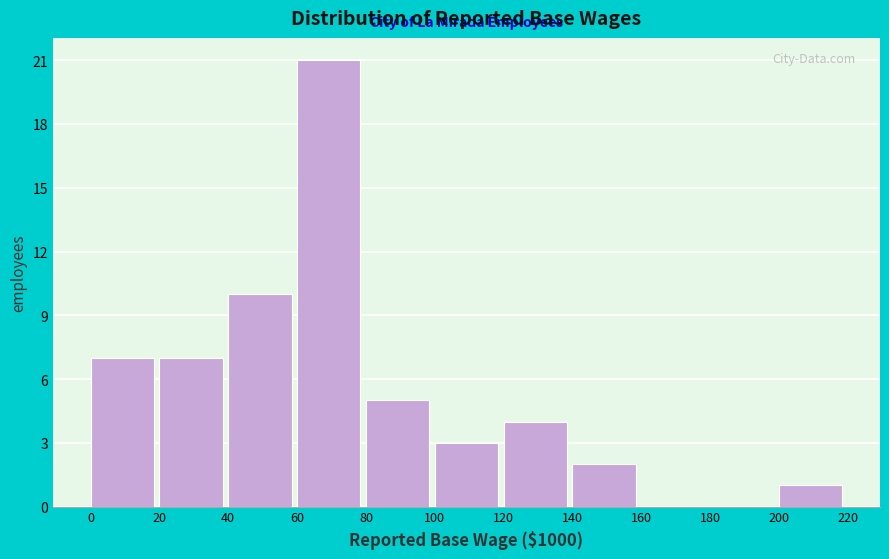

Reading left to right, transcribe this chart: for each bar, give the range it covers on the x-axis and its height. The values are not printed on the chart, so give them approximately, as read against the axis.

0 to 20: 7
20 to 40: 7
40 to 60: 10
60 to 80: 21
80 to 100: 5
100 to 120: 3
120 to 140: 4
140 to 160: 2
160 to 180: 0
180 to 200: 0
200 to 220: 1